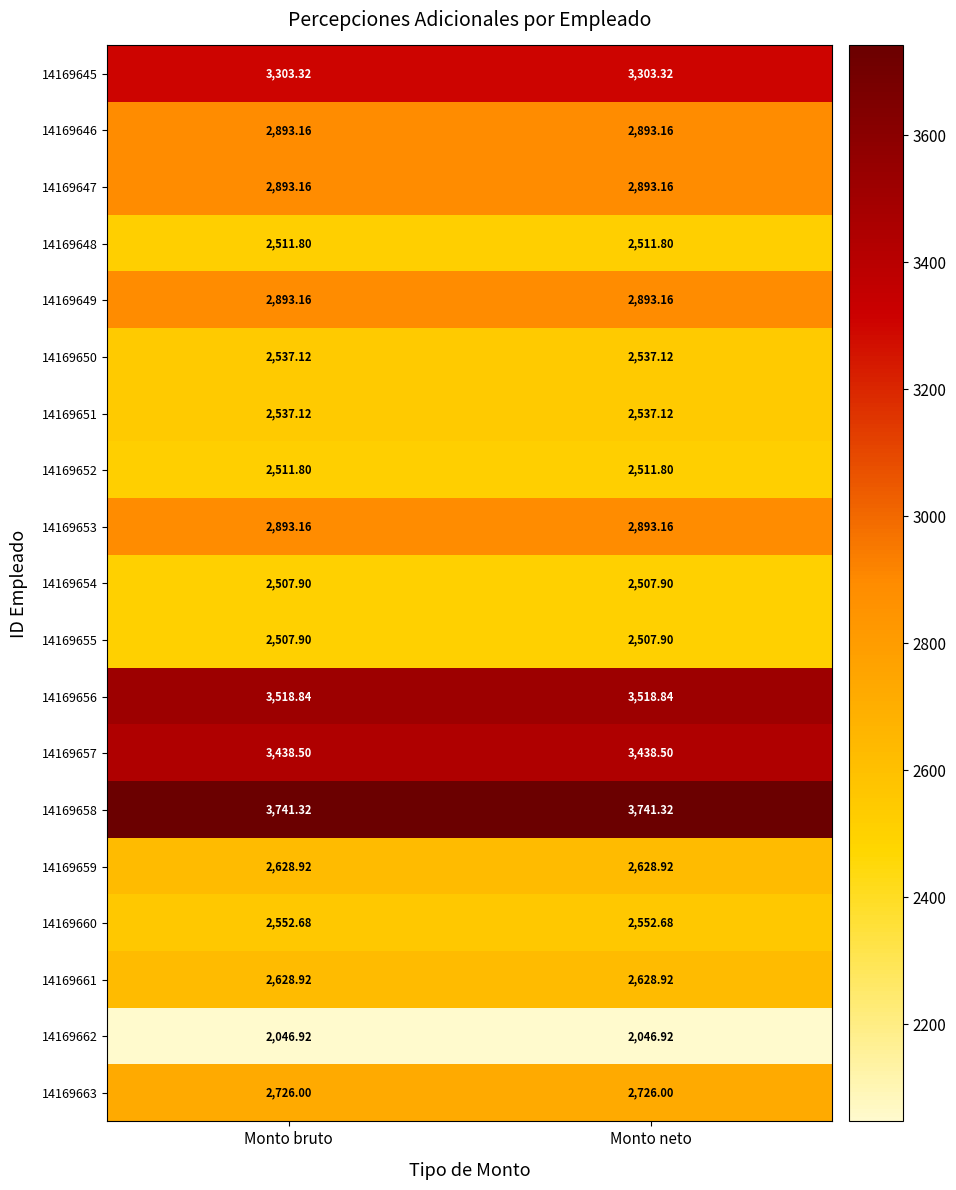

Is the value of 14169659 at Monto bruto greater than the value of 14169650 at Monto bruto?

Yes